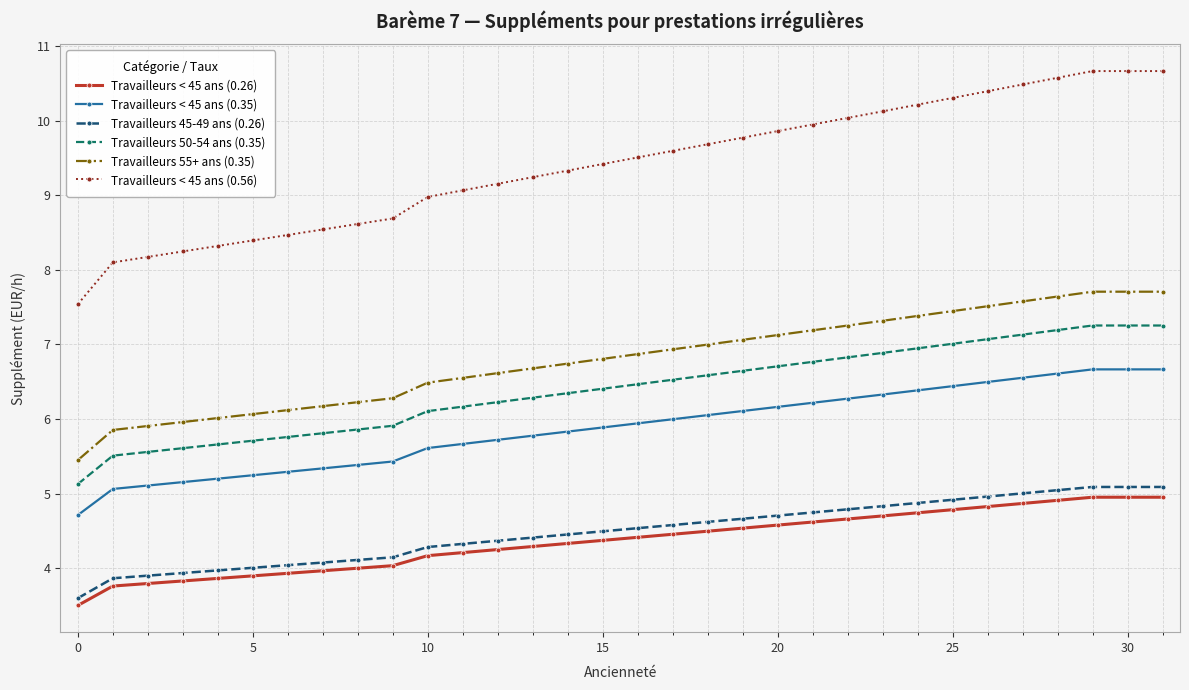

What is the lowest value of the Travailleurs 45-49 ans (0.26) series?

3.6